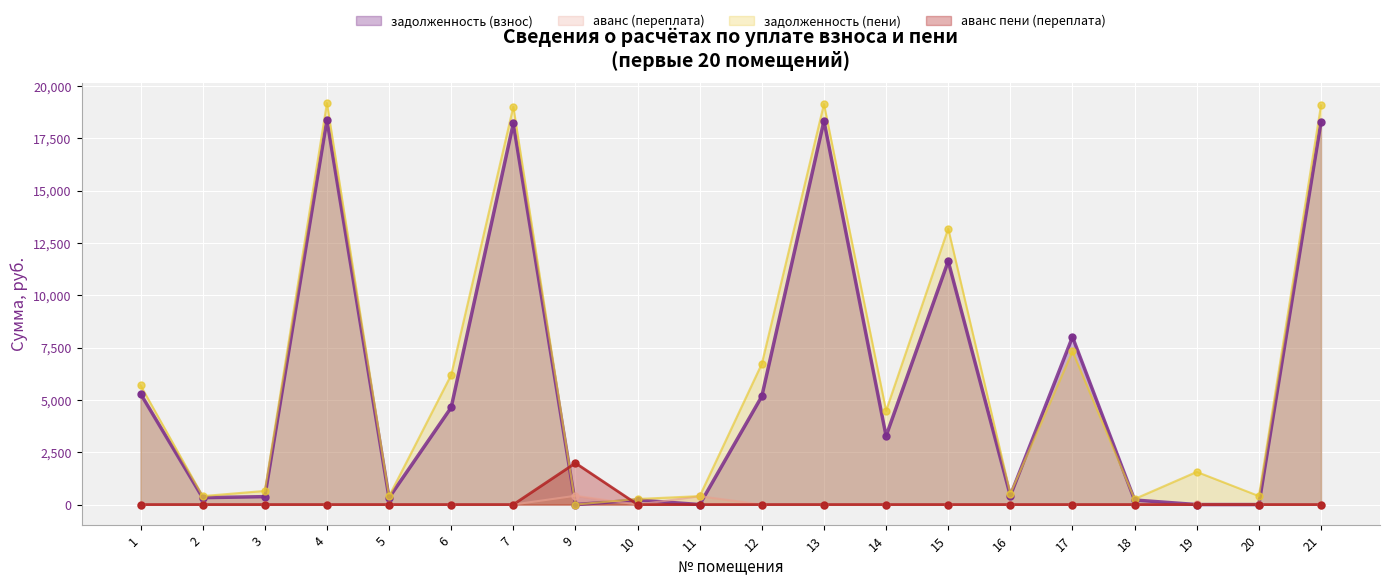

At which category is the sum across all series the highest?

4